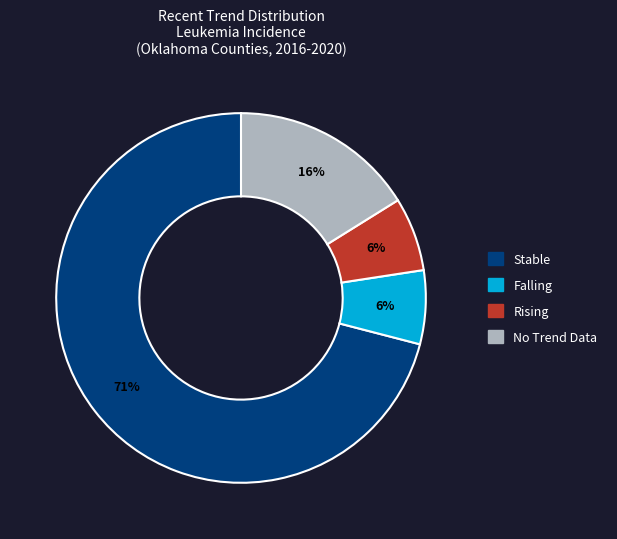

How many segments does this pie chart have?

4